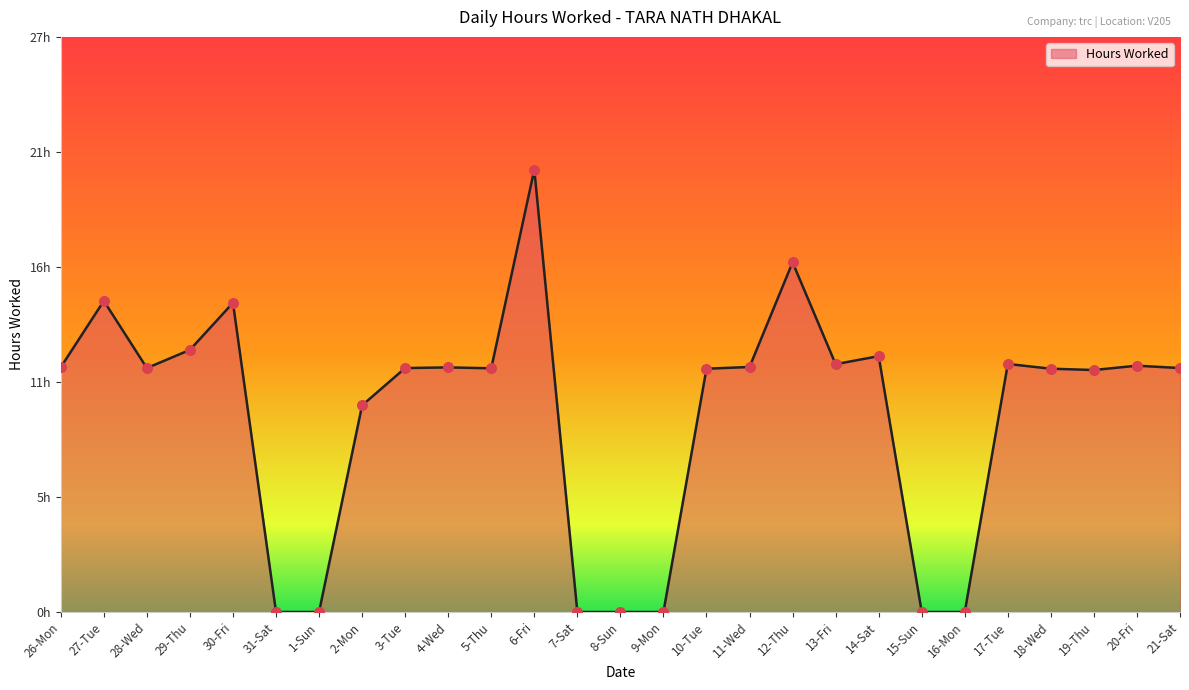

Between 15-Sun and 28-Wed, which is larger?

28-Wed